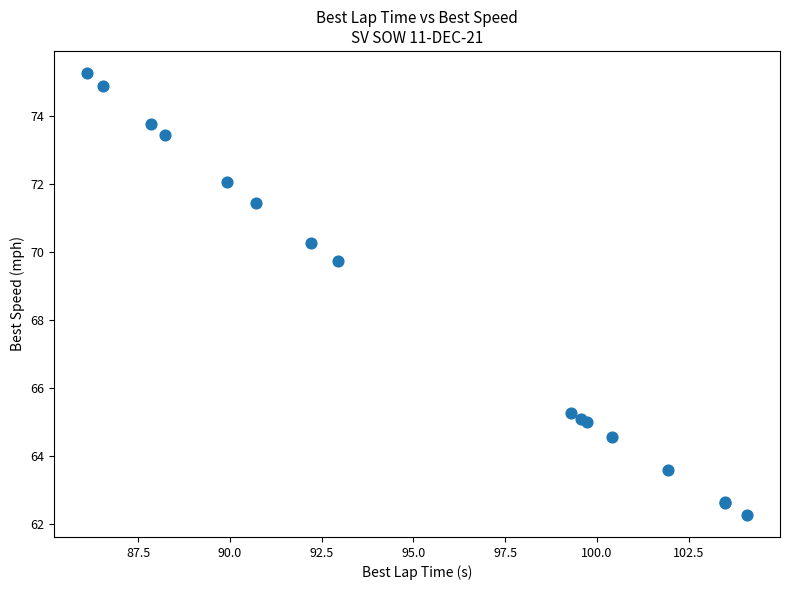

What Y value in the scatter plot is closest to 68?

69.7